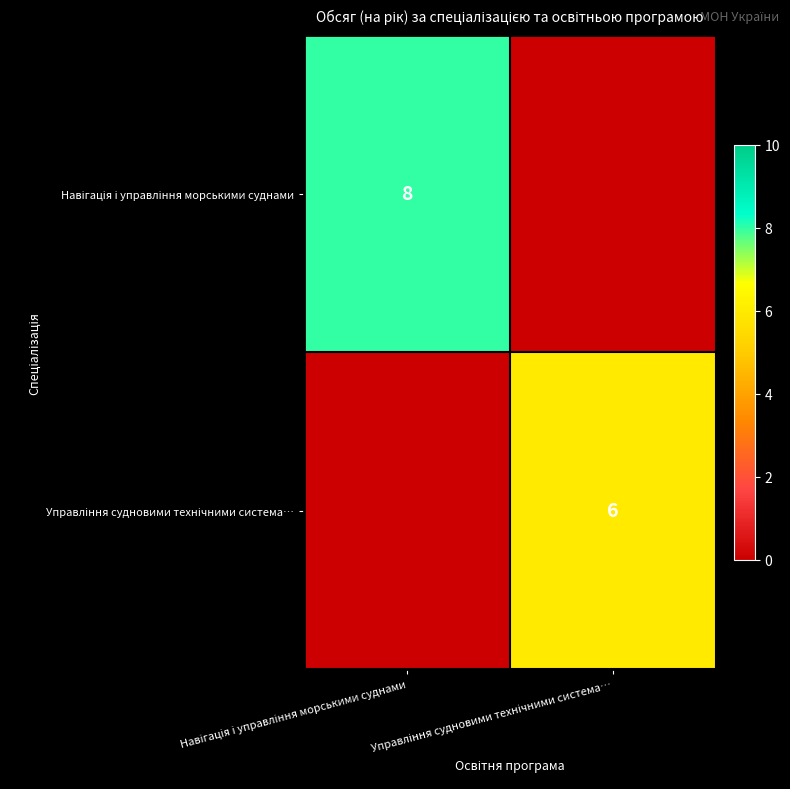

True or false: Навігація і управління морськими суднами has a value of -3 at Управління судновими технічними система….

False